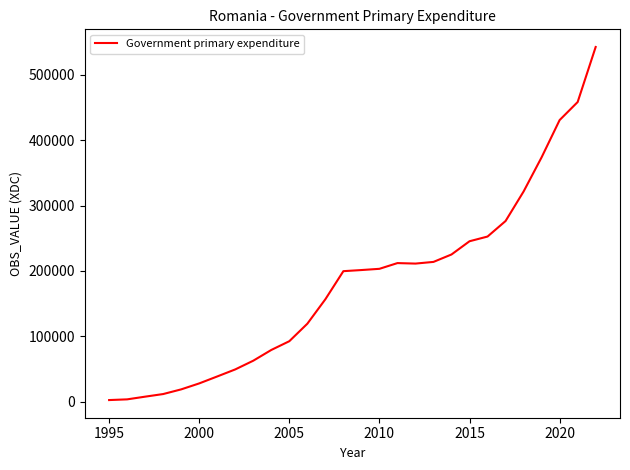

What is the sum of all values?

5039017.6